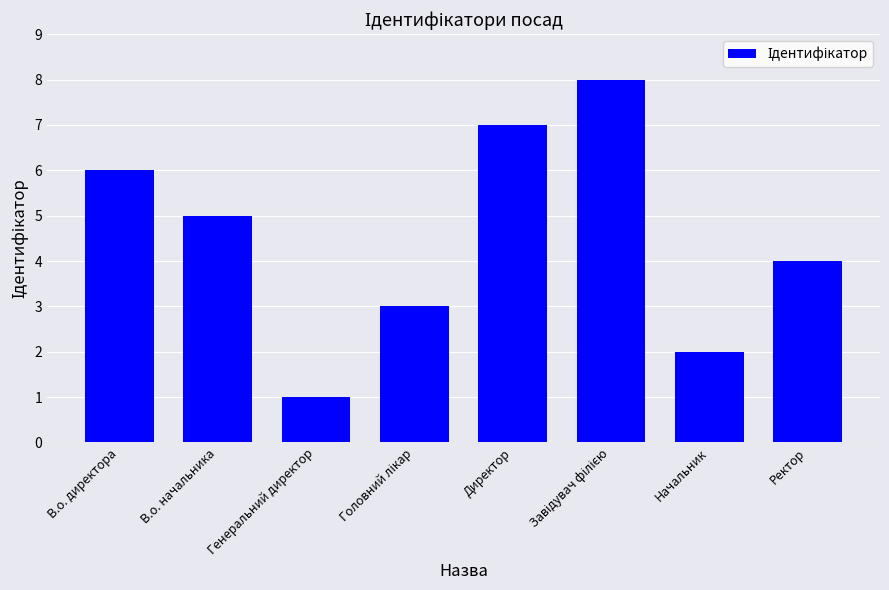

What is the greatest value displayed?

8